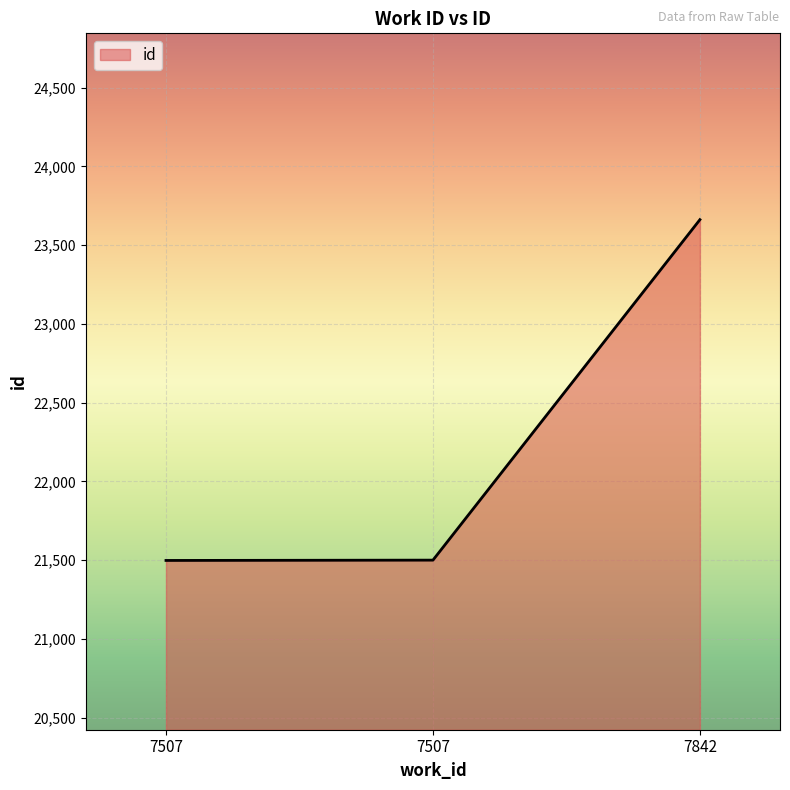

How many values are below 21500?

1